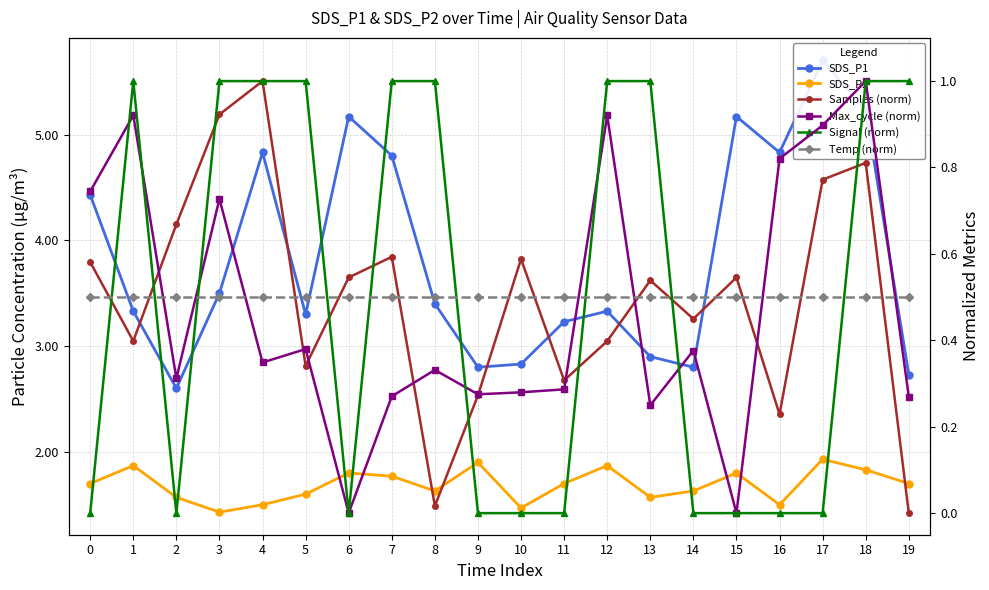

True or false: SDS_P2 and Samples (norm) intersect in this chart.

False